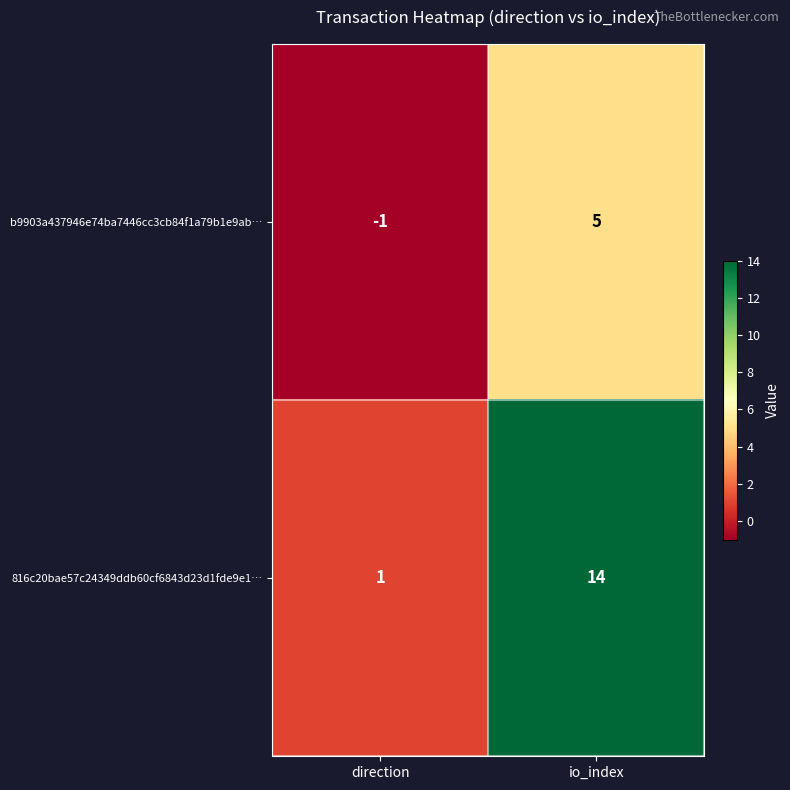

Which series changed the most between direction and io_index?

816c20bae57c24349ddb60cf6843d23d1fde9e1…